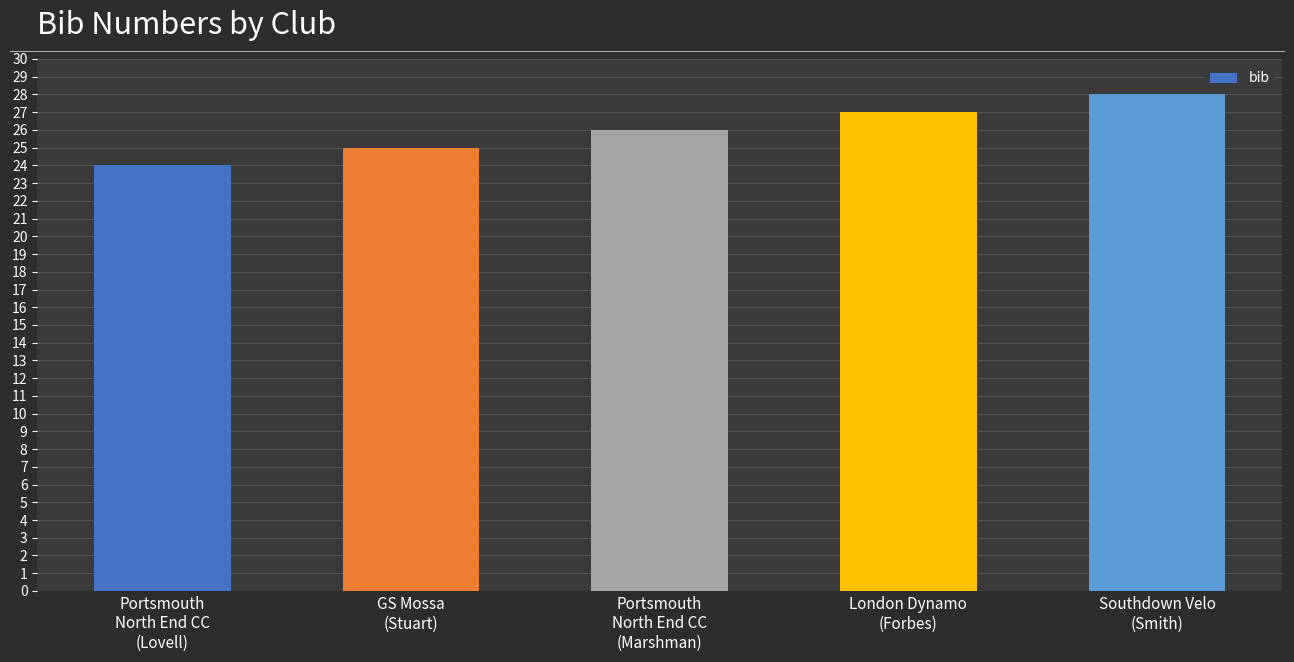

Count the number of categories in the chart.

5